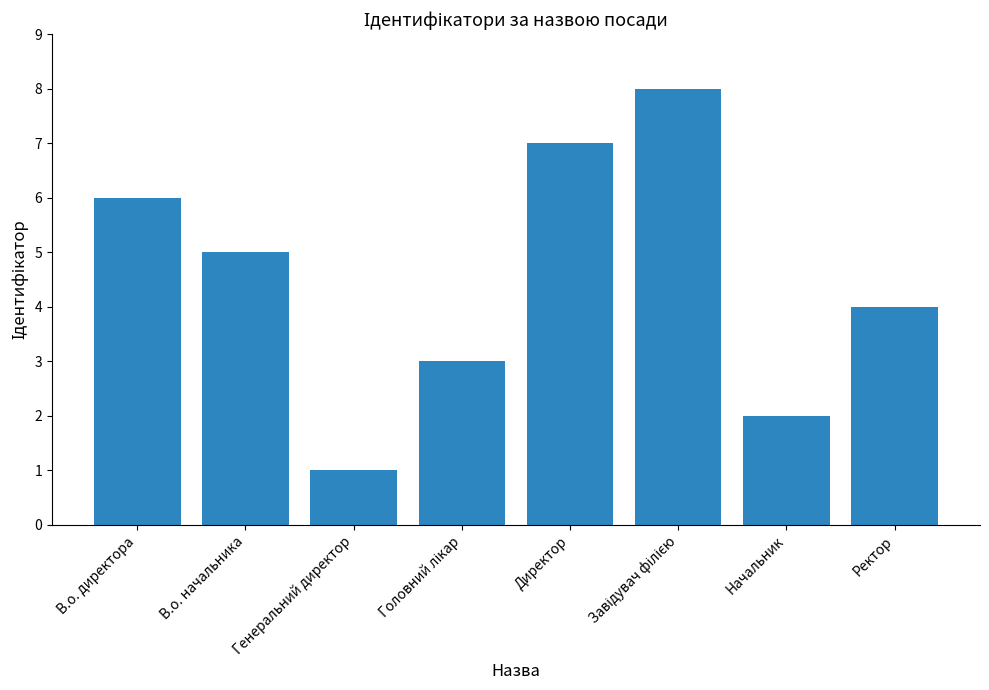

What is the difference between the maximum and minimum values?

7